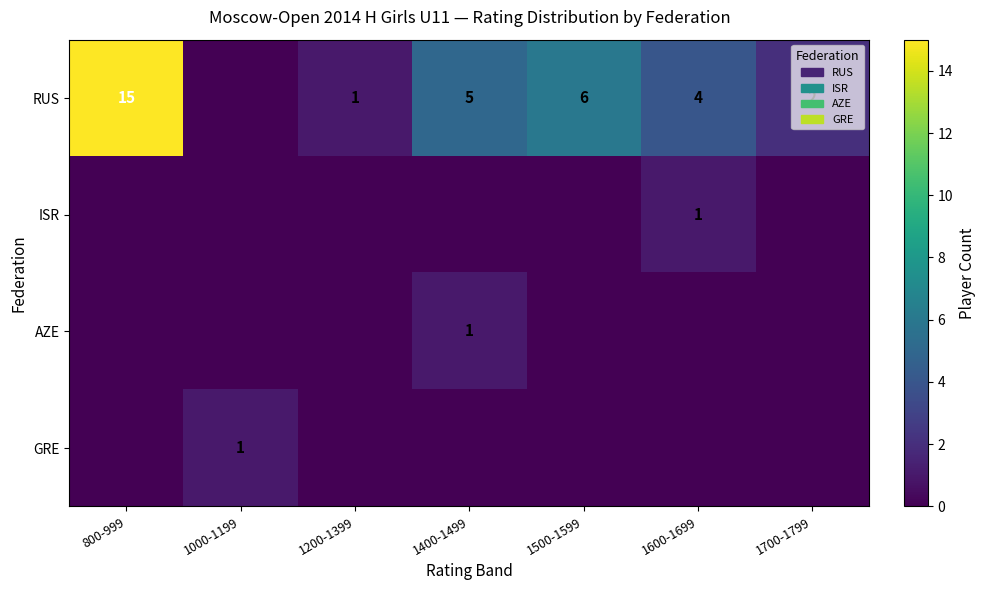

What is the difference between the RUS values at 1200-1399 and 800-999?

14